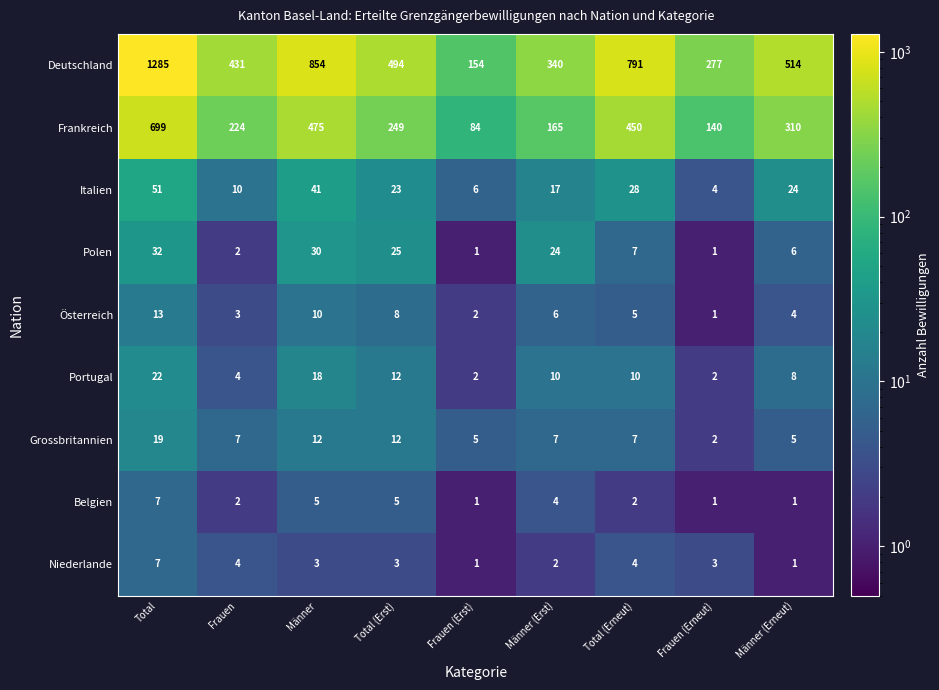

Between Total and Männer (Erneut), which series saw the biggest shift?

Deutschland